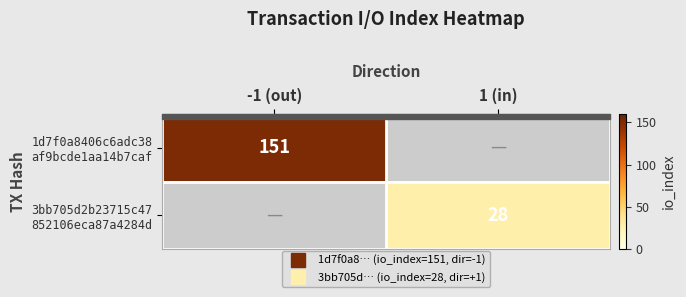

Is the value of 1d7f0a8406c6adc38 af9bcde1aa14b7caf at -1 (out) greater than the value of 3bb705d2b23715c47 852106eca87a4284d at -1 (out)?

No